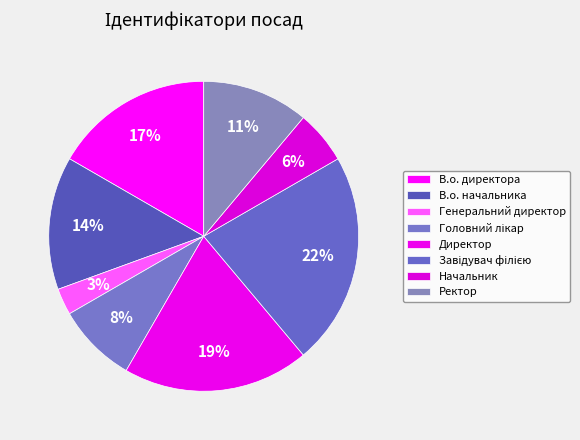

The Директор slice represents 19% of the pie. True or false?

True